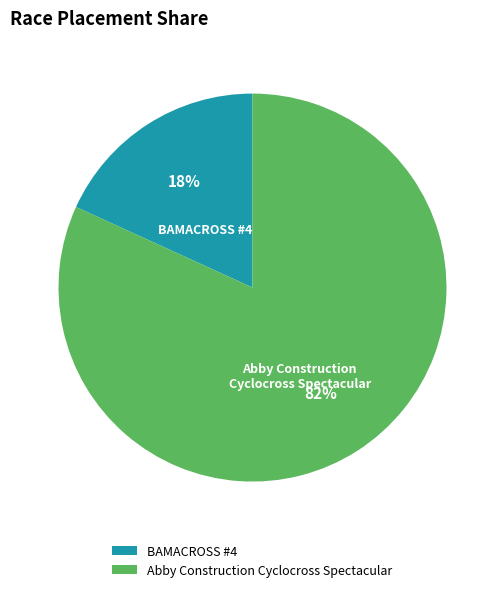

Which has a higher value, BAMACROSS #4 or Abby Construction Cyclocross Spectacular?

Abby Construction Cyclocross Spectacular